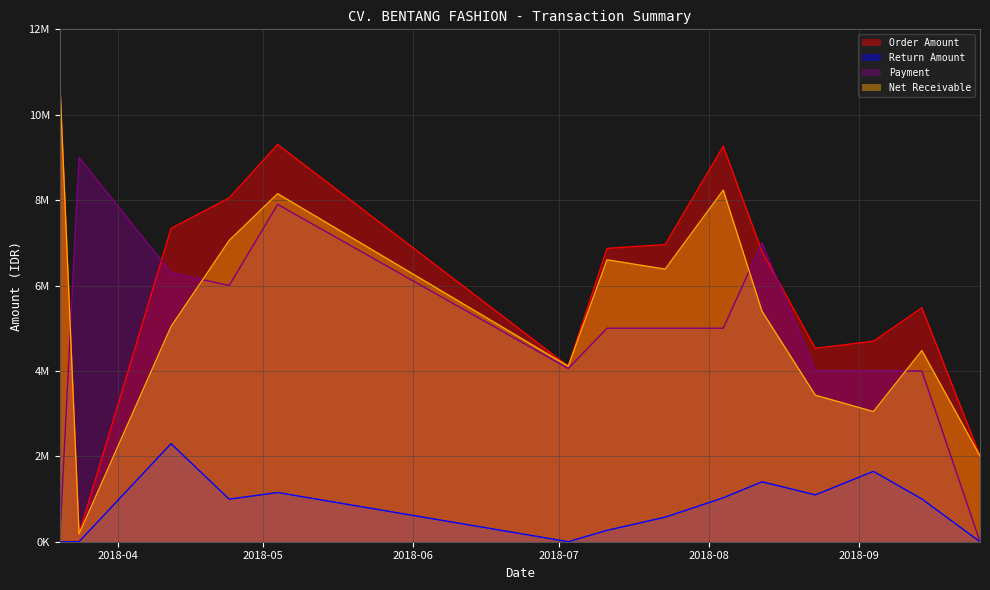

How many values in the Net Receivable series exceed 5396825?

6